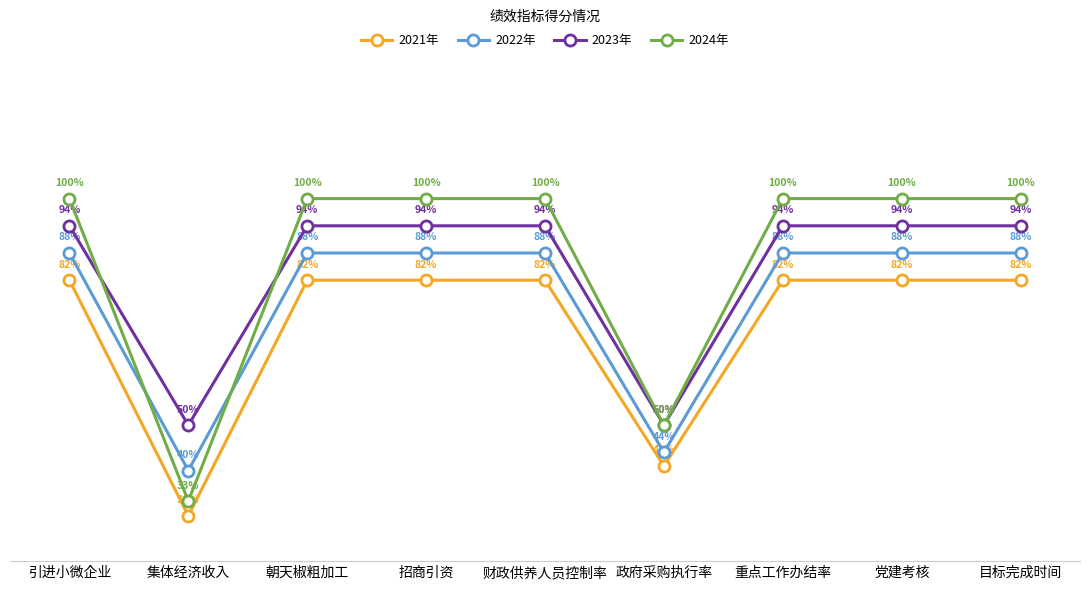

What is the label of the 8th point from the right?

集体经济收入